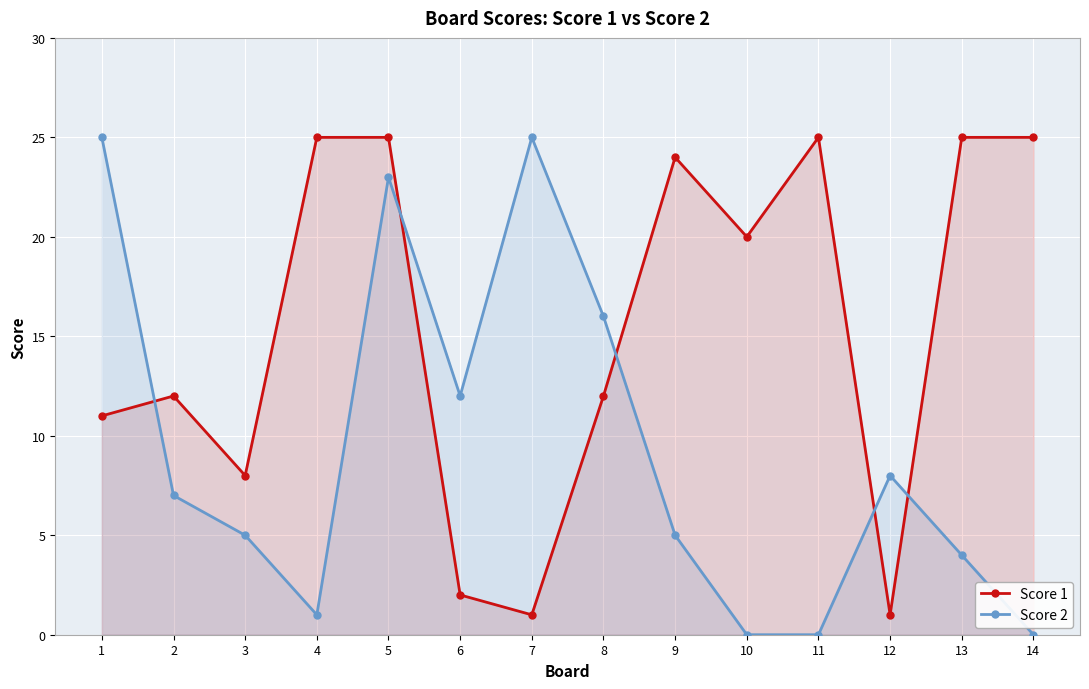

True or false: Score 2 has more than 1 points higher than both neighbors.

True